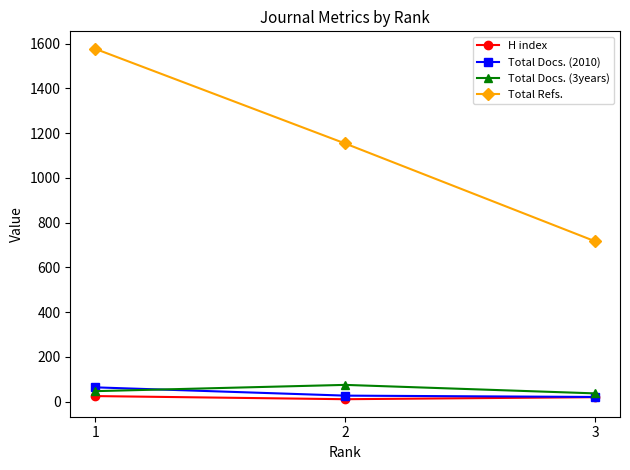

What is the maximum value for Total Refs.?

1577